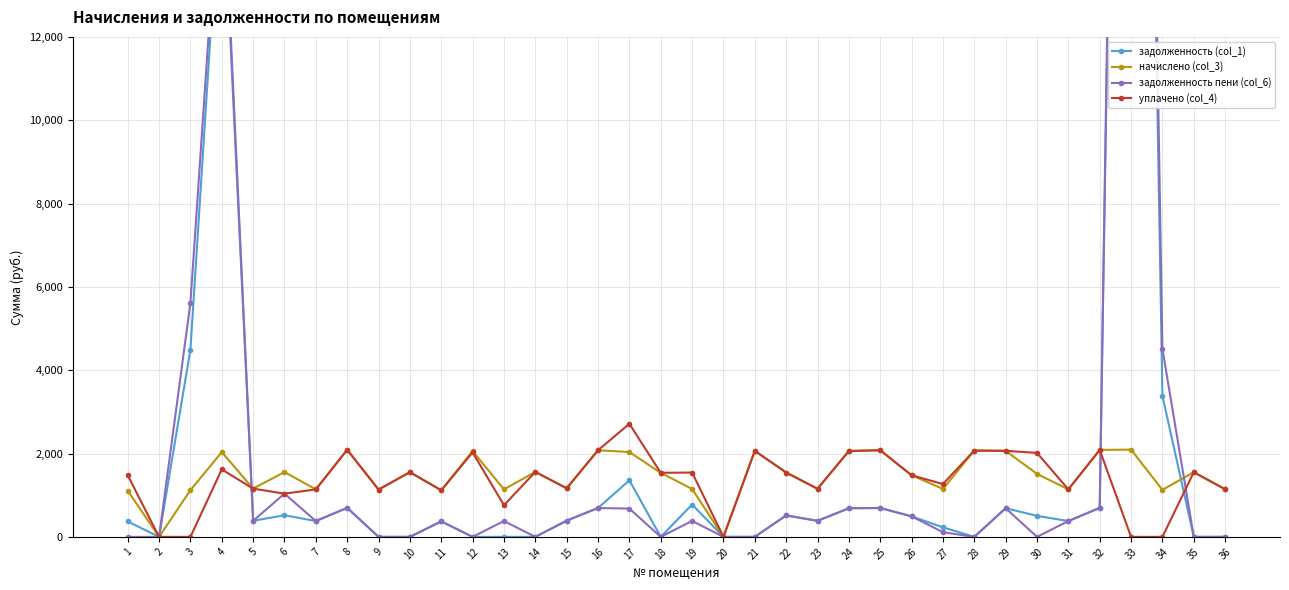

Count the number of categories in the chart.

36